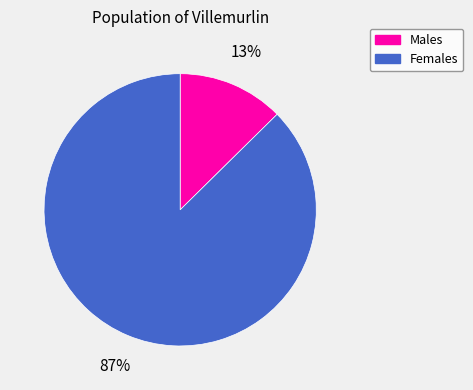

Which category has the biggest portion of the pie?

Females